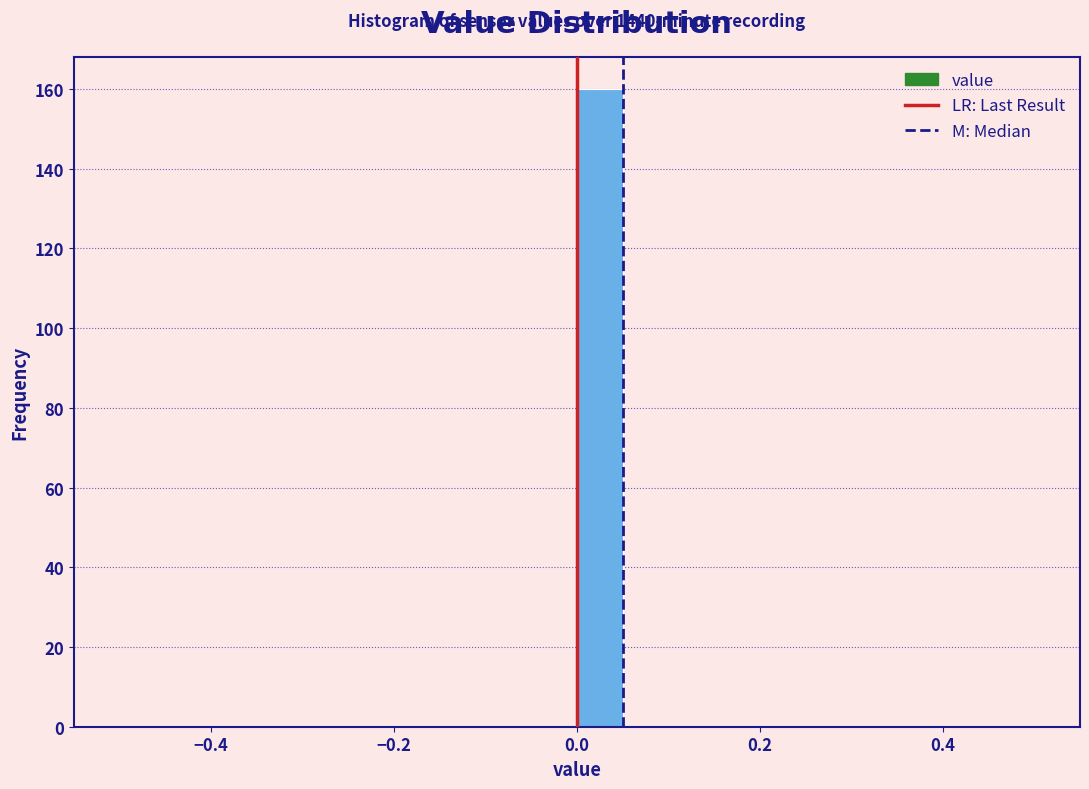

Around what value on the x-axis is the tallest bar? Give the approximate position of its centre, as read against the axis.

0.02